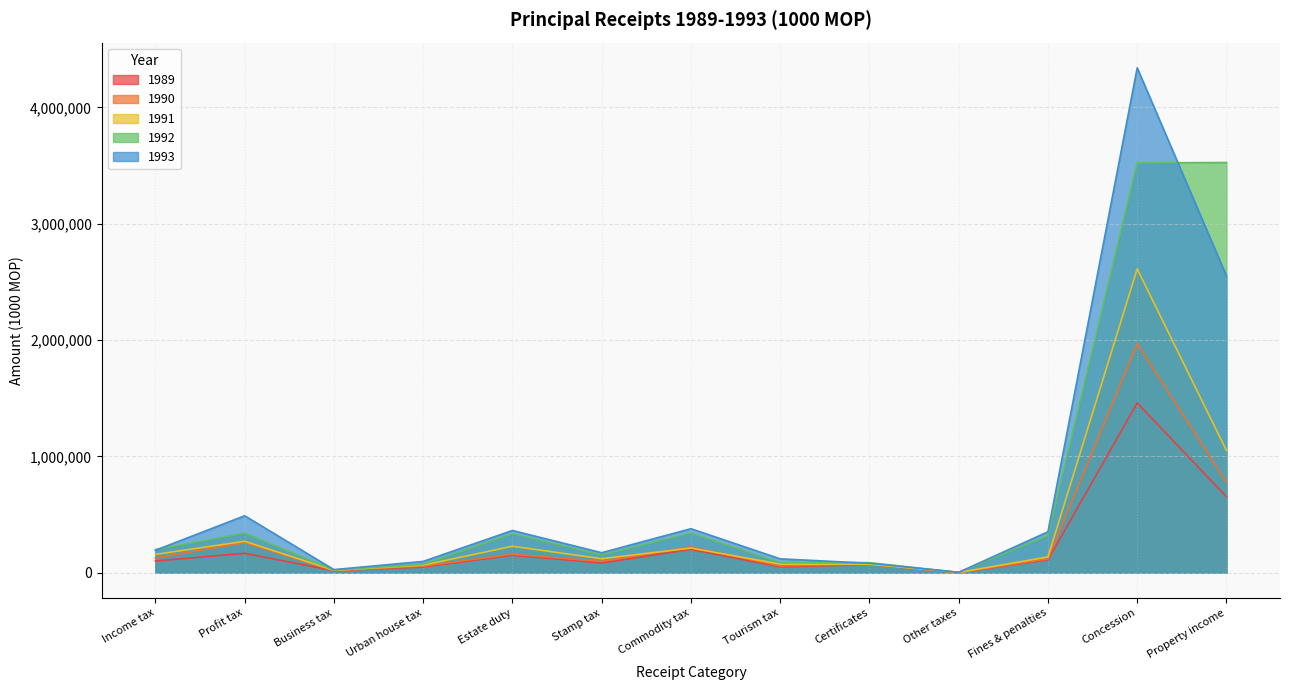

True or false: 1990 and 1989 cross at least once.

False